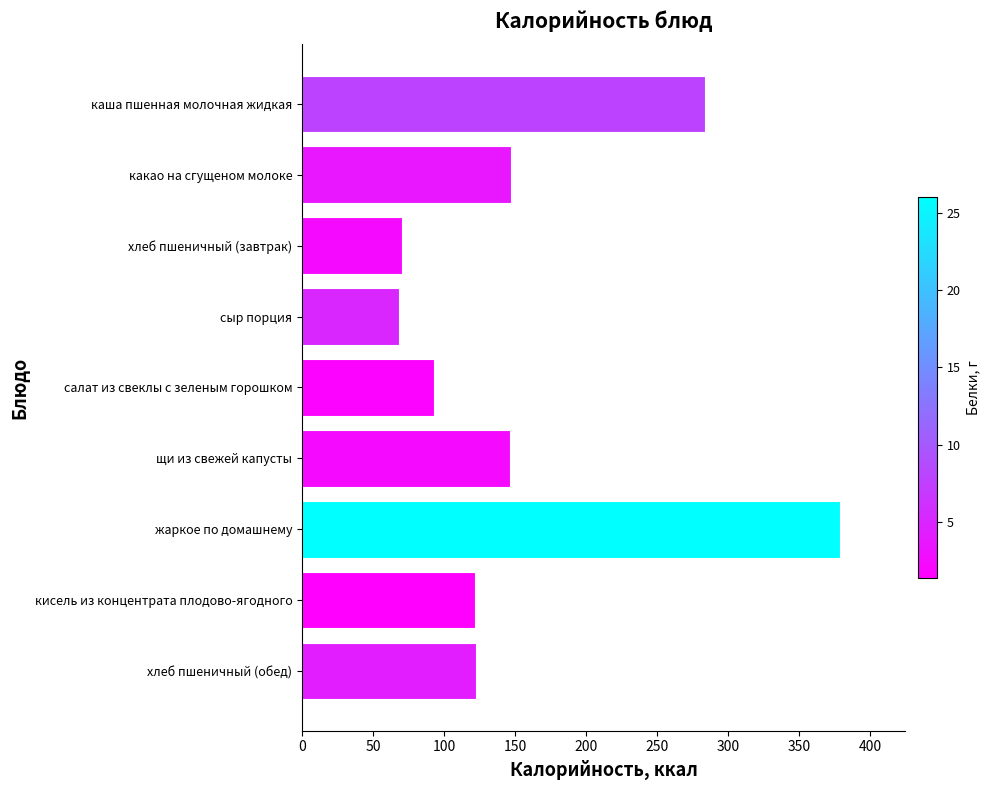

True or false: the data shows 379.0 at жаркое по домашнему.

True